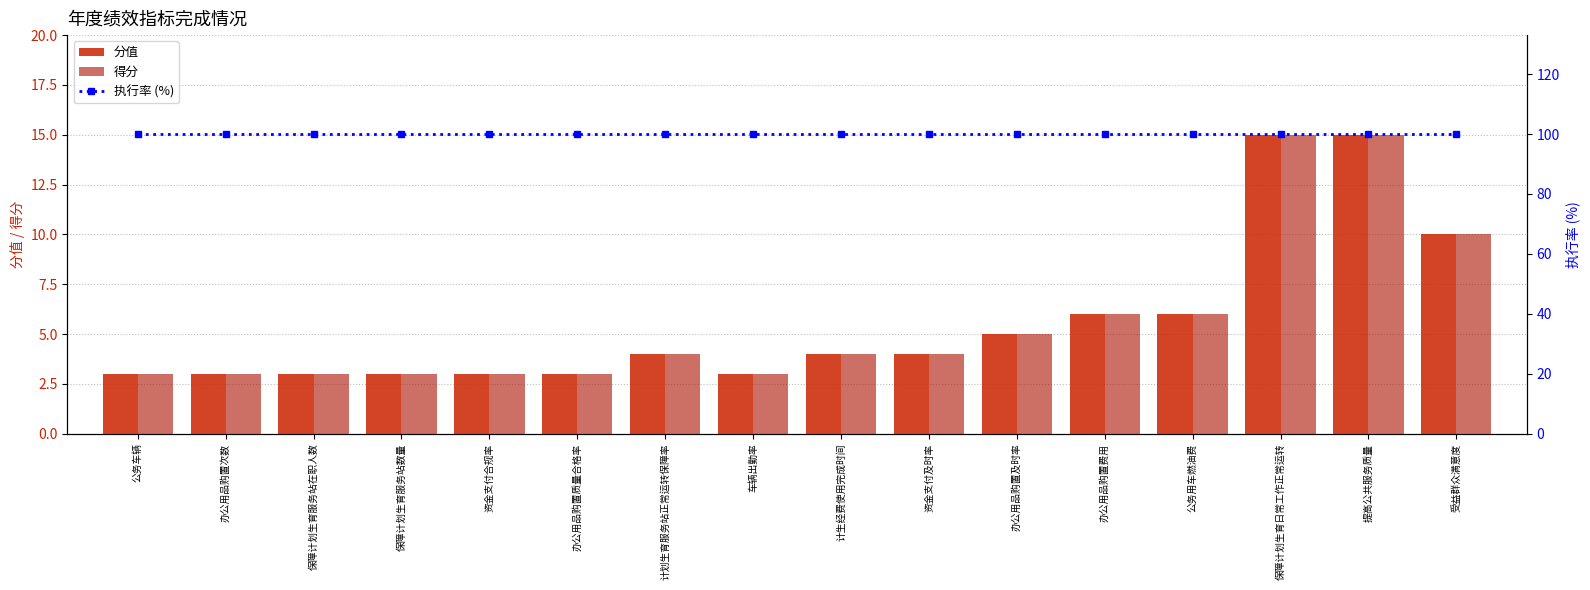

How many data points in 得分 are above 4?

6